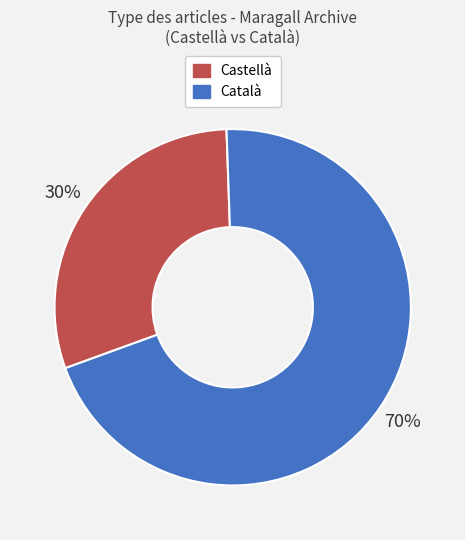

Is there a majority slice in this chart?

Yes